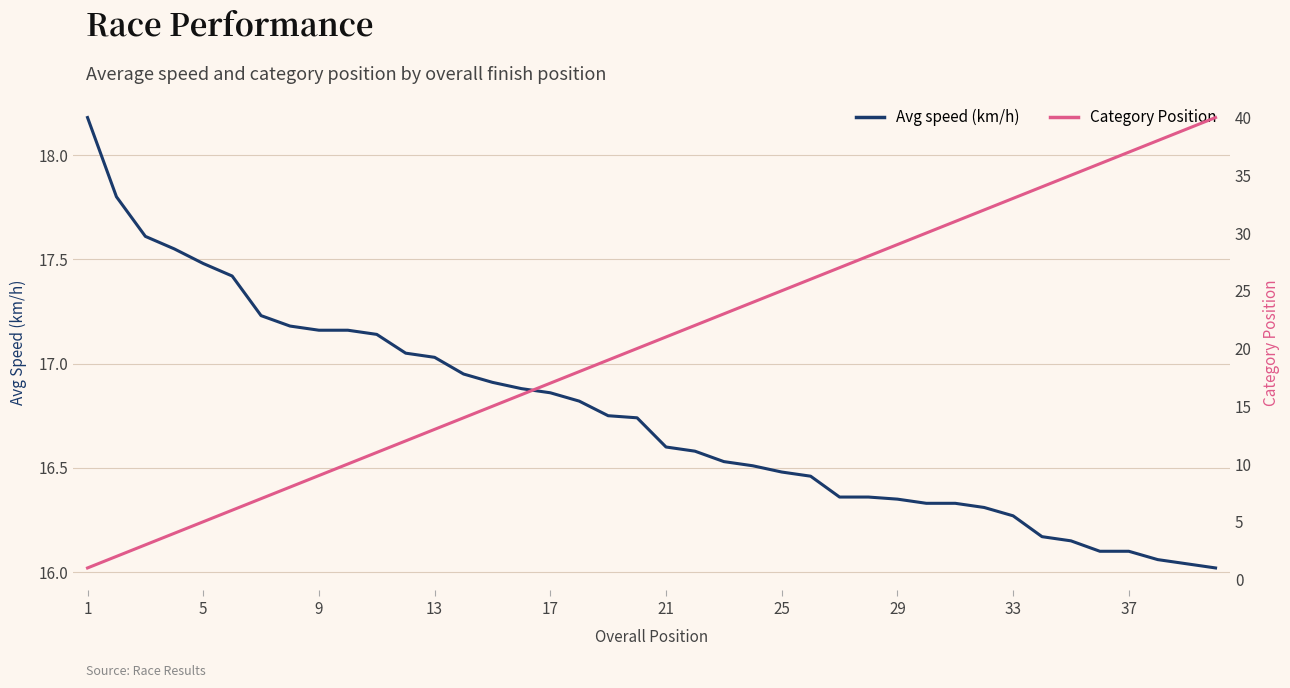

List the series in order of their overall mean, lowest first.

Avg speed (km/h), Category Position